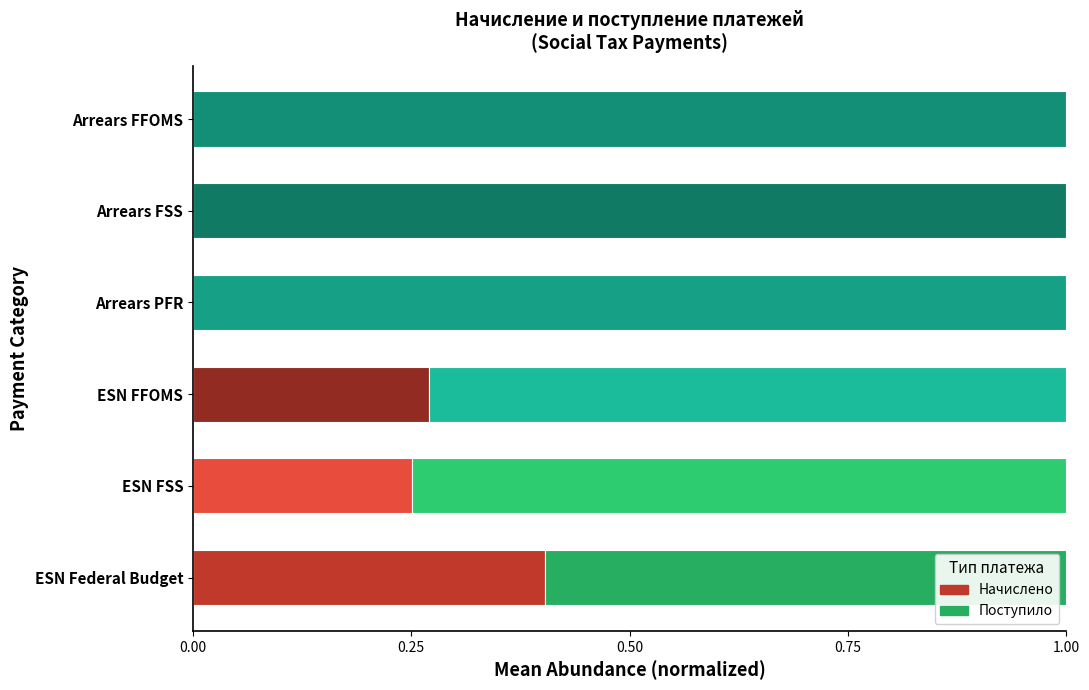

What is the highest value of the Начислено series?

0.4